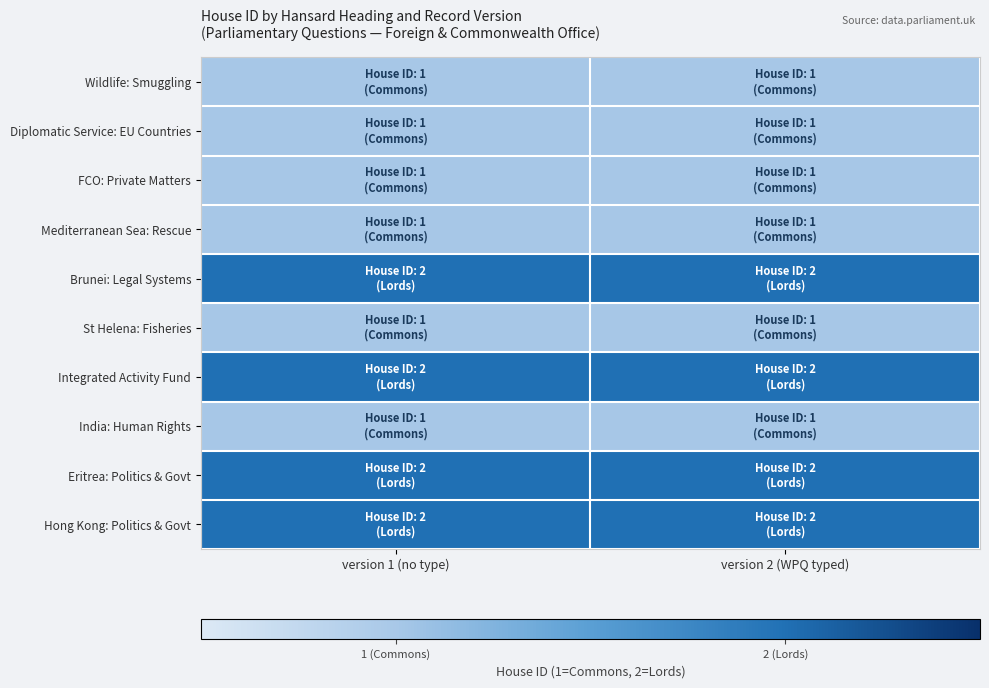

Which category has the lowest value across all series?

version 1 (no type)